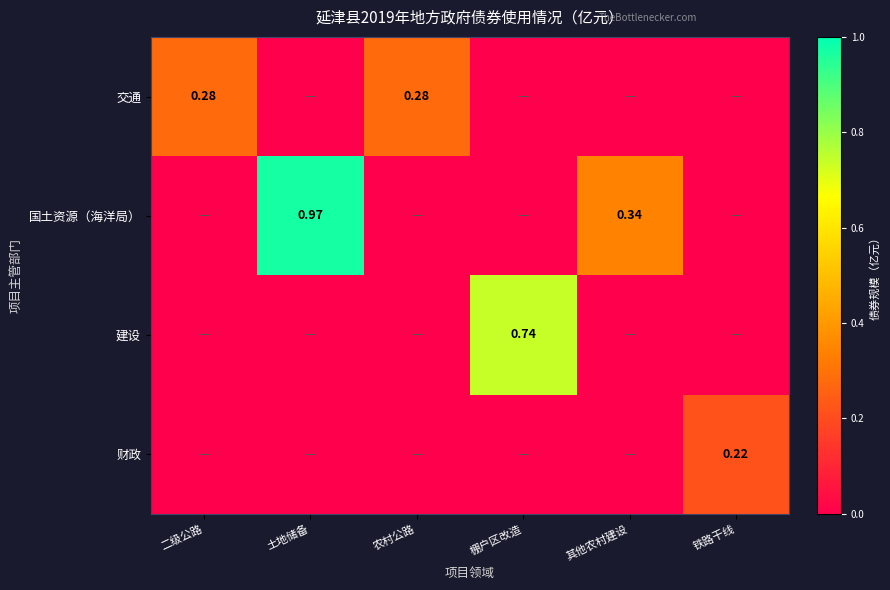

Between 二级公路 and 铁路干线, which is larger?

二级公路